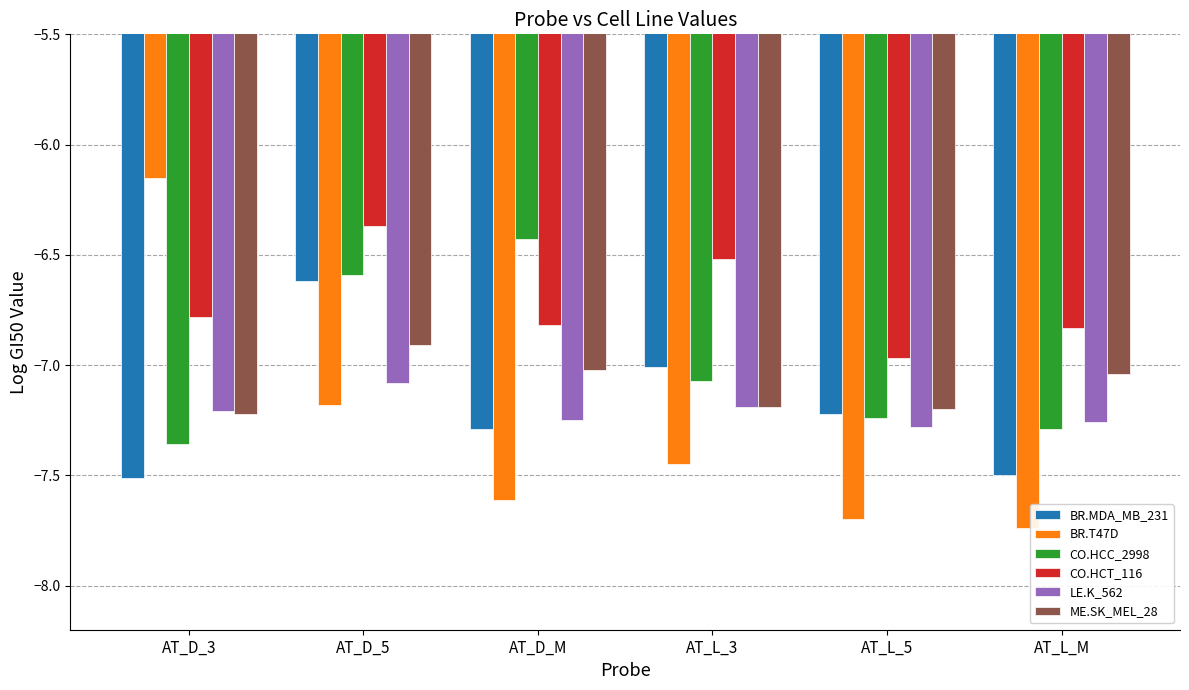

The value of BR.MDA_MB_231 at AT_L_5 is -9.5. True or false?

False